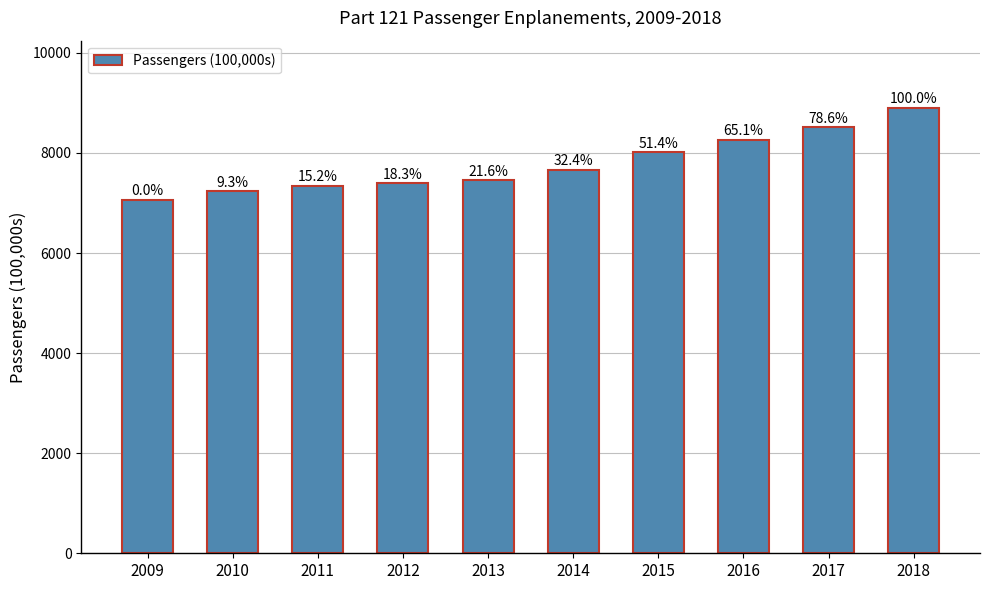

How many bars are there in total?

10